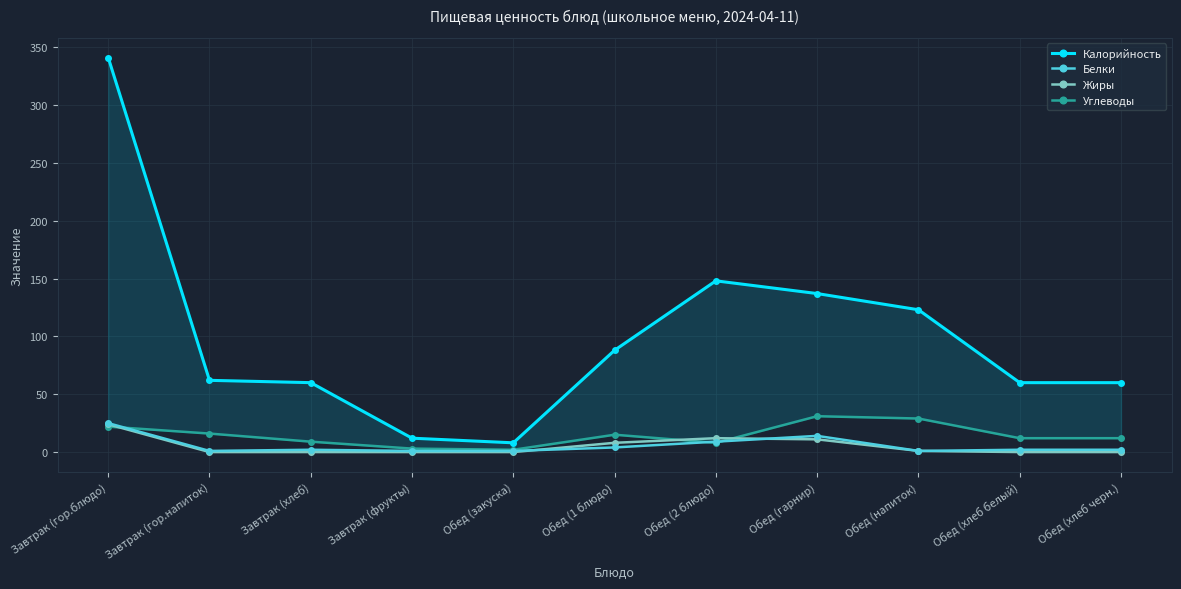

True or false: Жиры and Калорийность cross at least once.

False